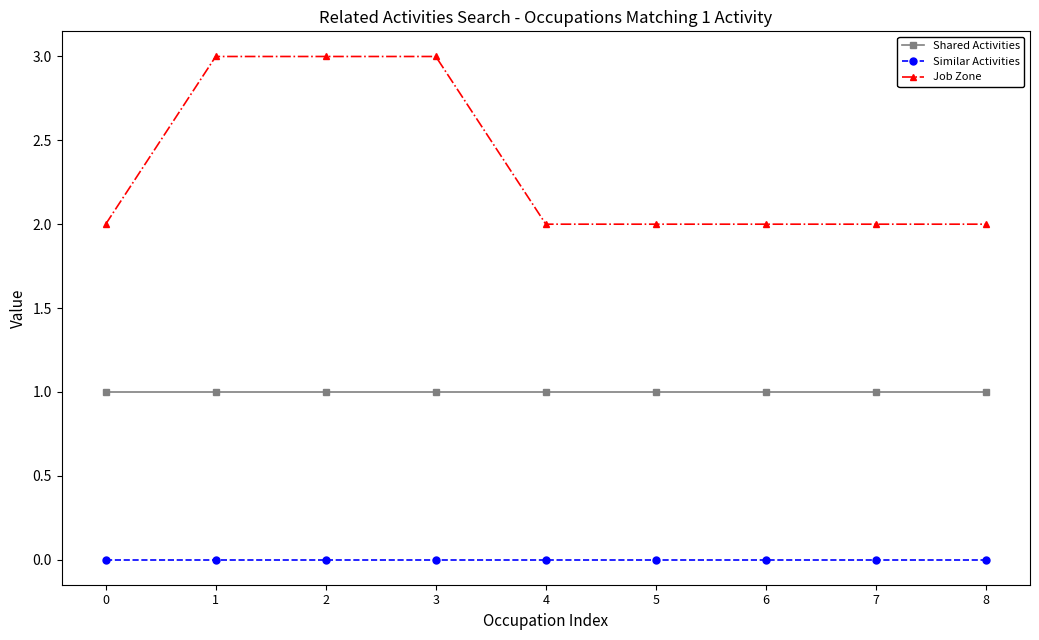

Which series has the largest total across all categories?

Job Zone